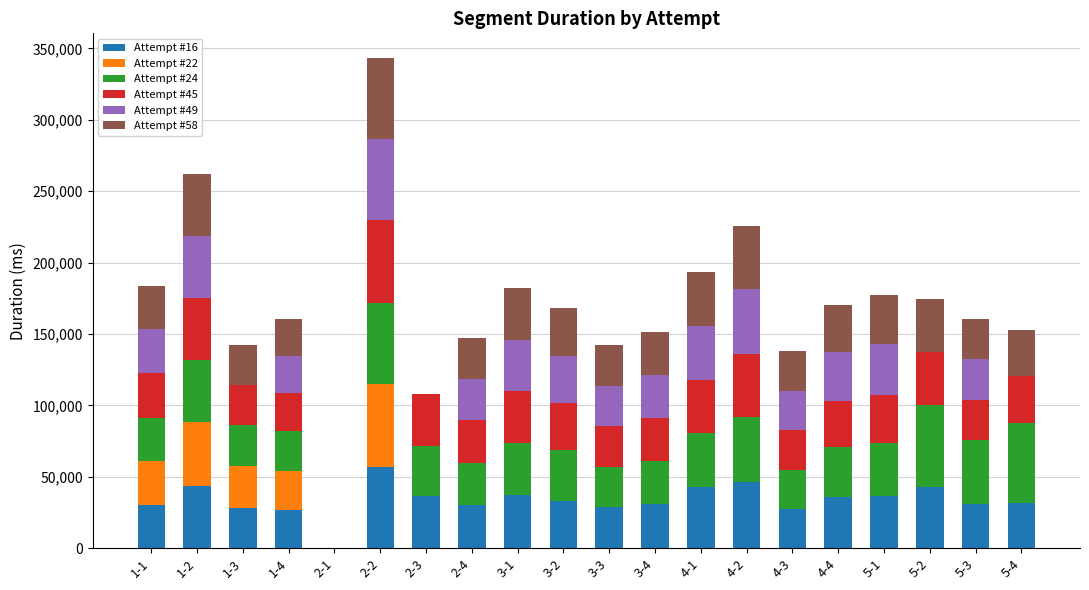

At which category is the sum across all series the highest?

2-2